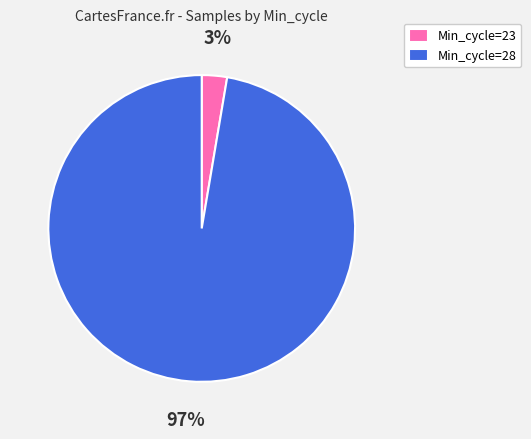

How many segments does this pie chart have?

2